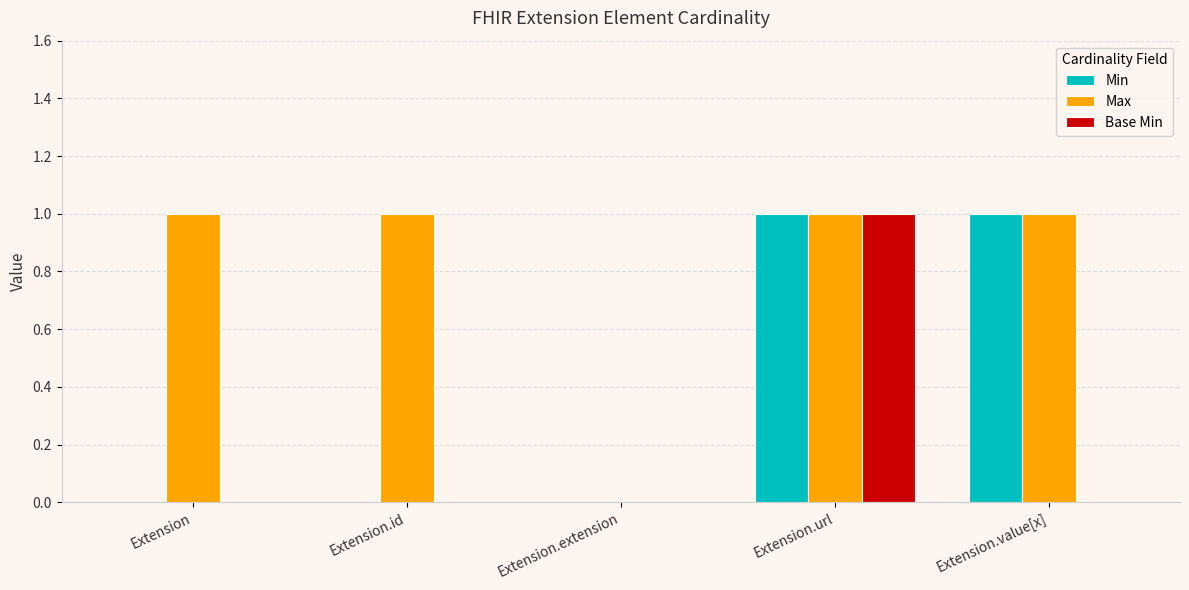

At which label does Base Min reach its peak?

Extension.url